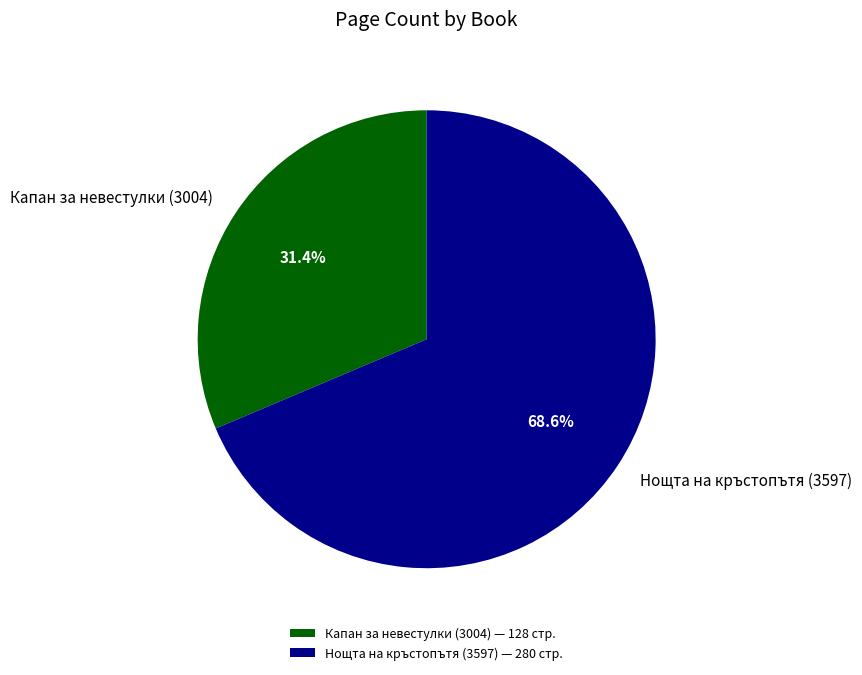

Count the number of slices in the pie.

2